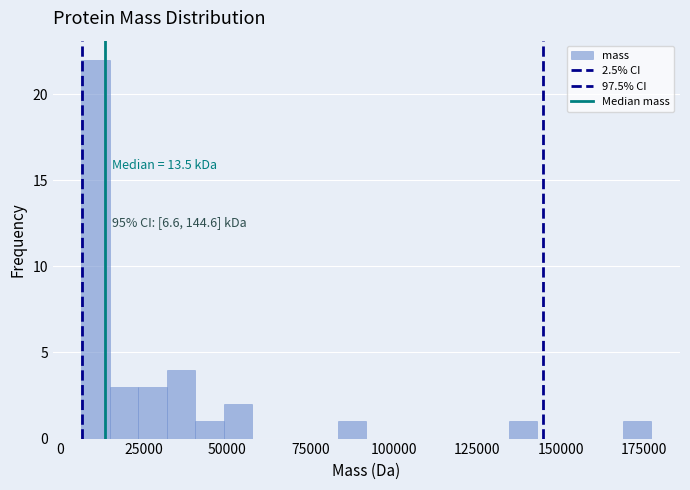

Read against the x-axis, roughly where is the centre of the tallest bar?

10000